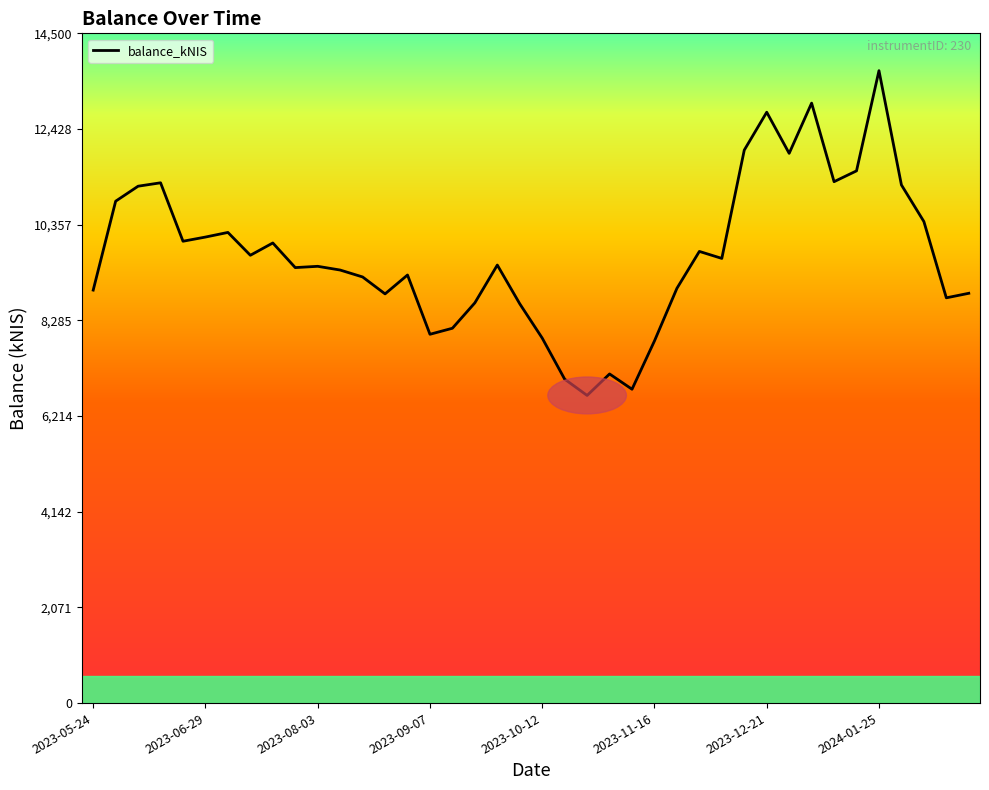

What is the minimum value shown in the chart?

6660.4